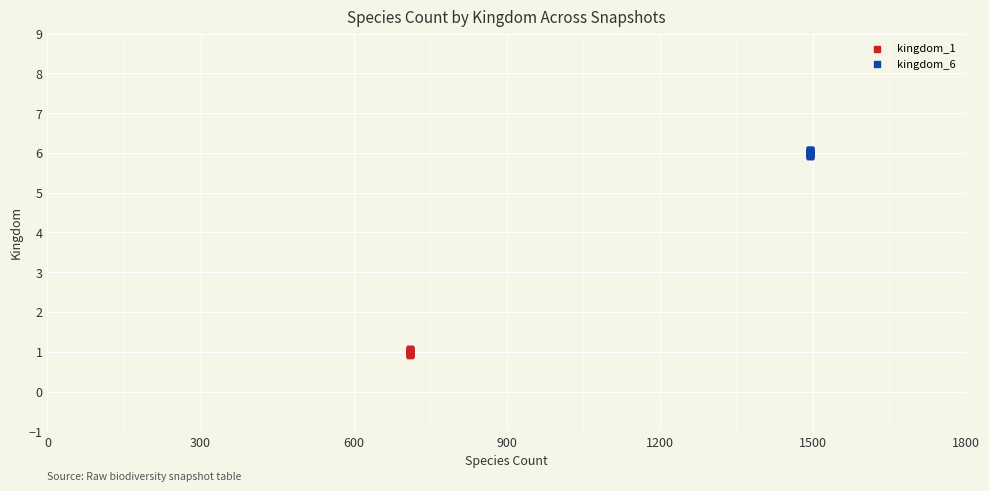

Which series contains the lowest Y value?

kingdom_1